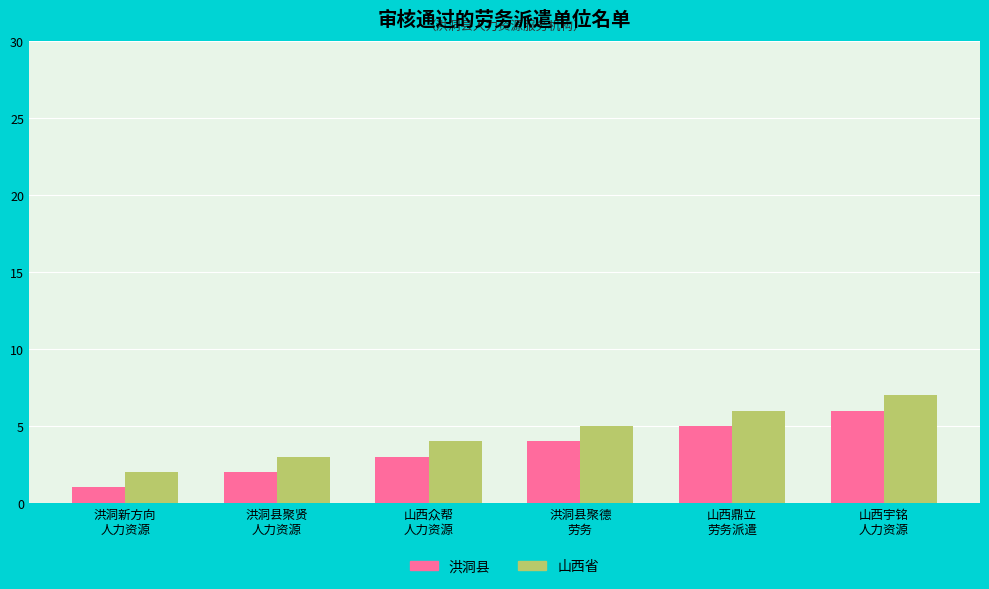

What is the difference between the second highest and minimum values in the 洪洞县 series?

4